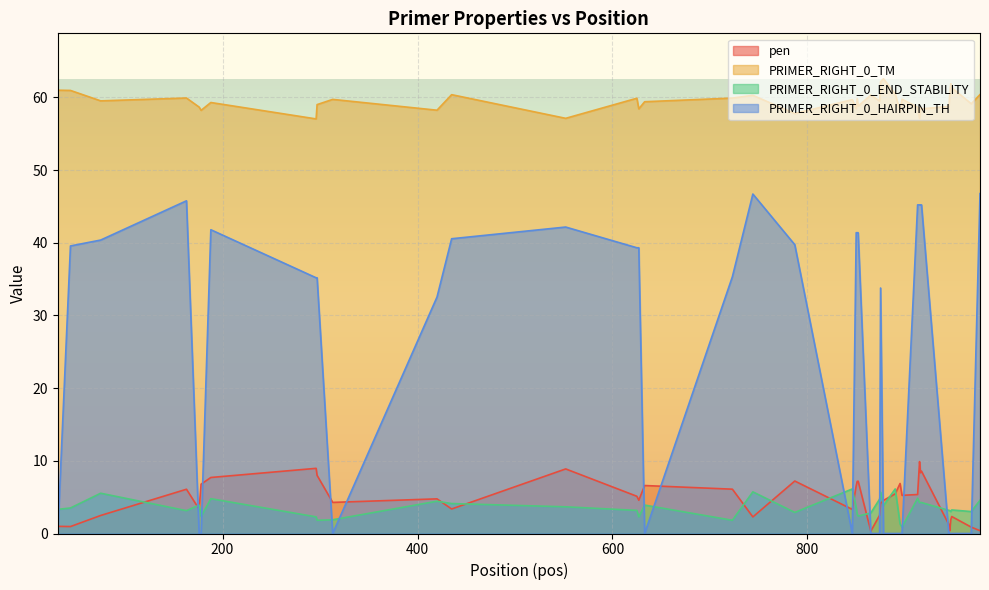

True or false: pen has a value of 7.2 at 851.

True